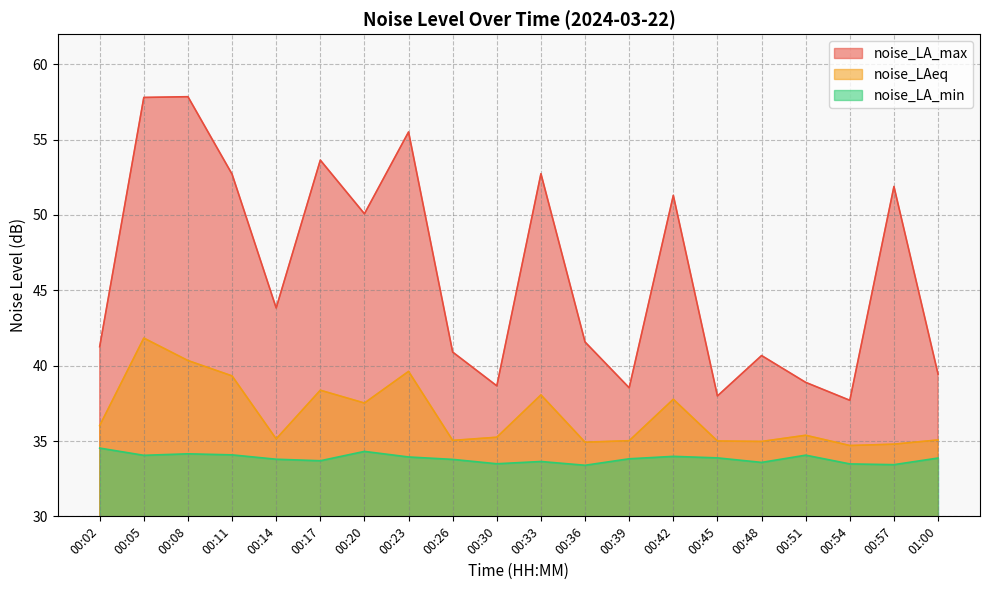

In noise_LA_min, how many points are higher than both neighbors (excluding endpoints)?

5